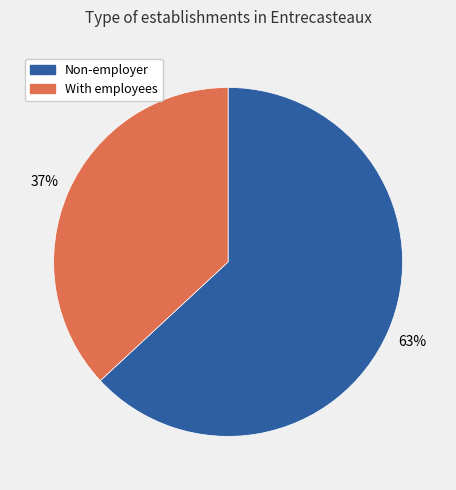

Does any single category account for the majority?

Yes